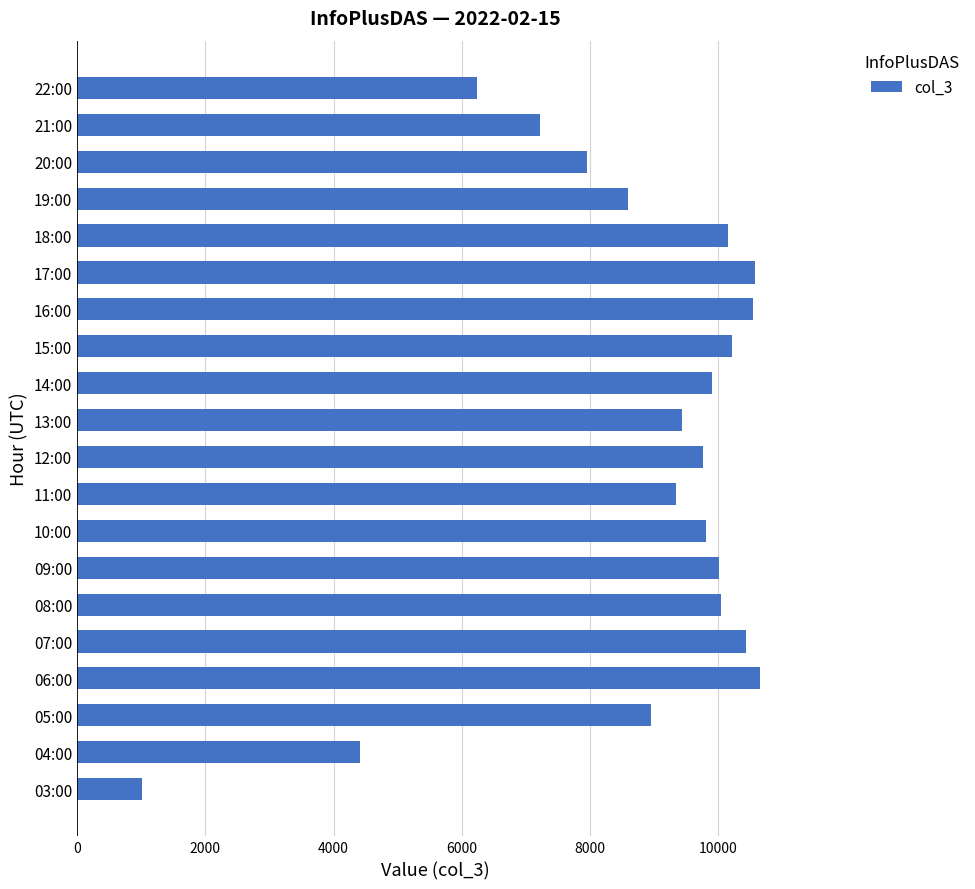

What is the sum of all values?

175211